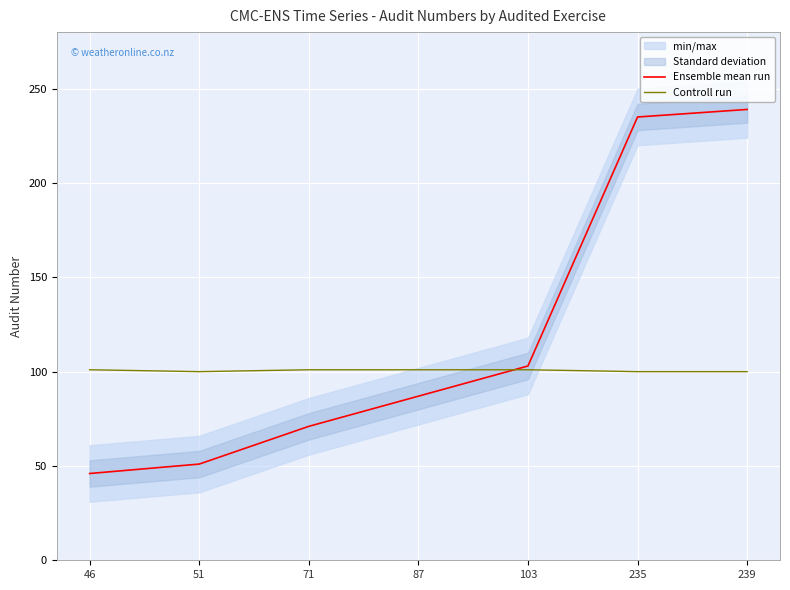

List the series in order of their peak value, lowest first.

Controll run, Ensemble mean run